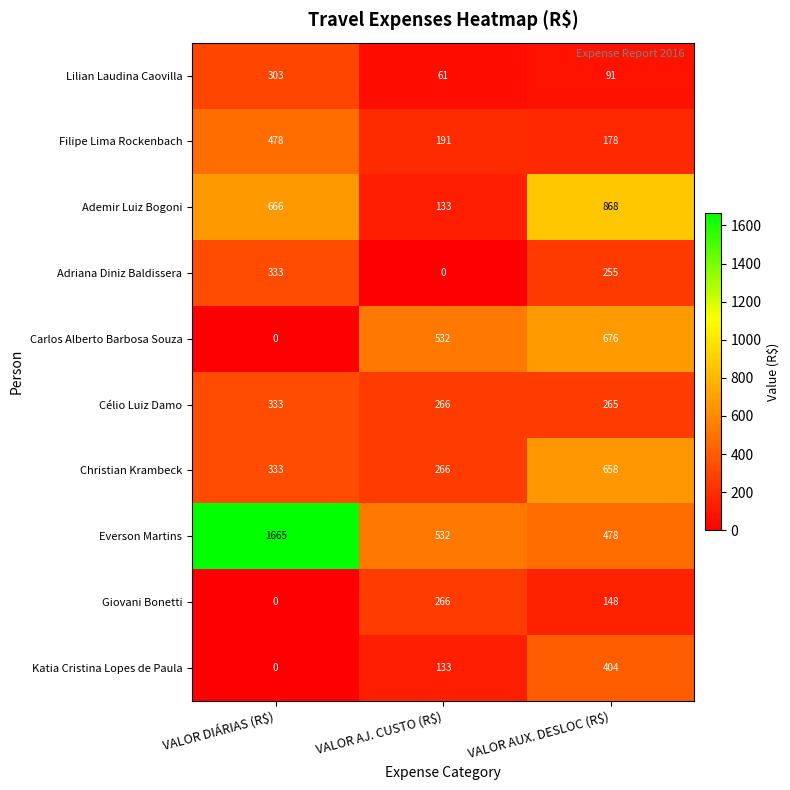

What is the average value of the Ademir Luiz Bogoni series?

556